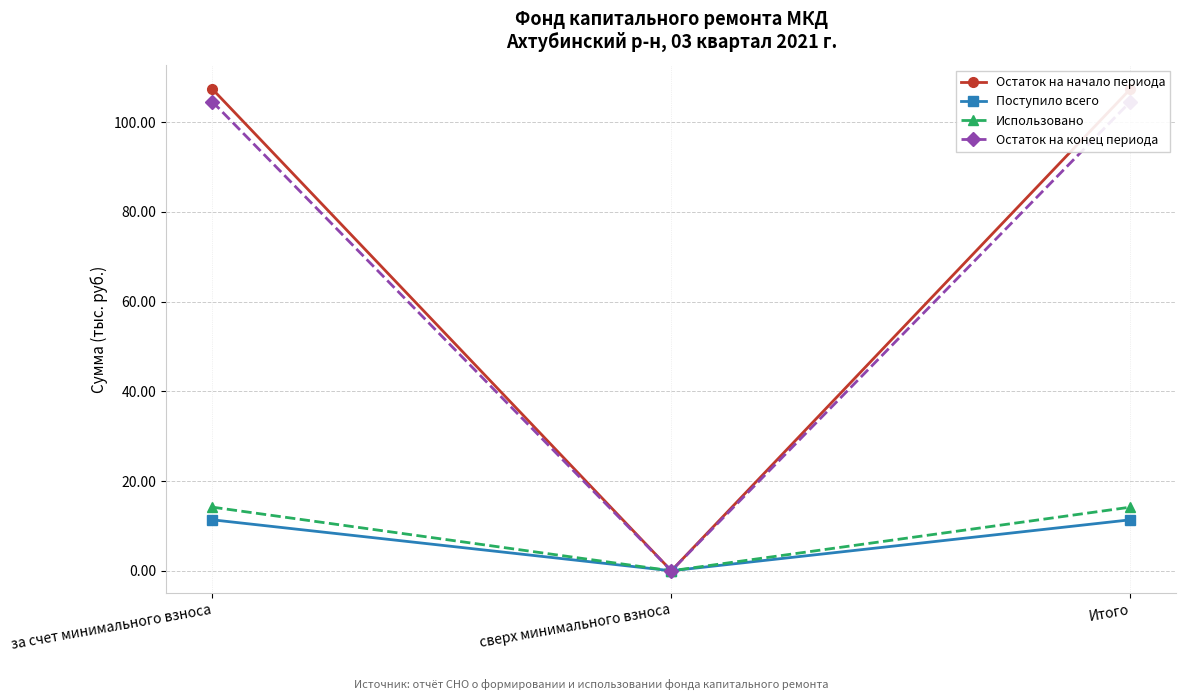

What position from the left is Итого?

3